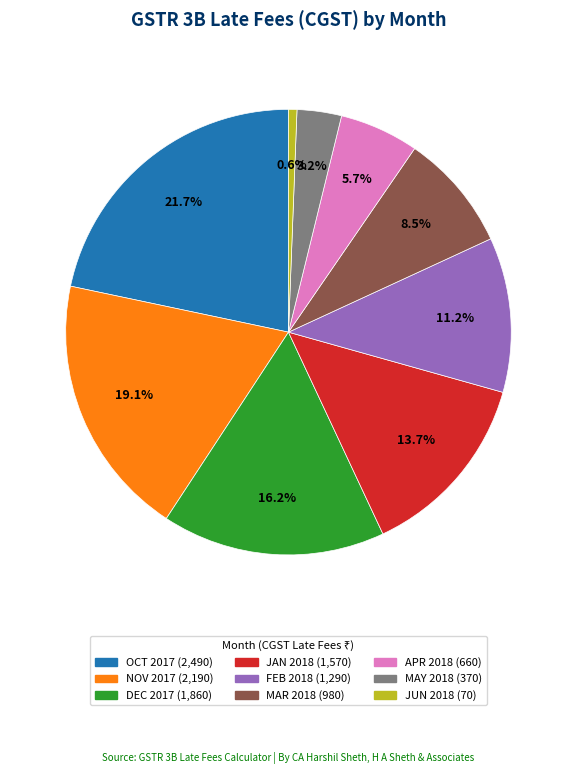

Rank the categories by value from highest to lowest.

OCT 2017, NOV 2017, DEC 2017, JAN 2018, FEB 2018, MAR 2018, APR 2018, MAY 2018, JUN 2018